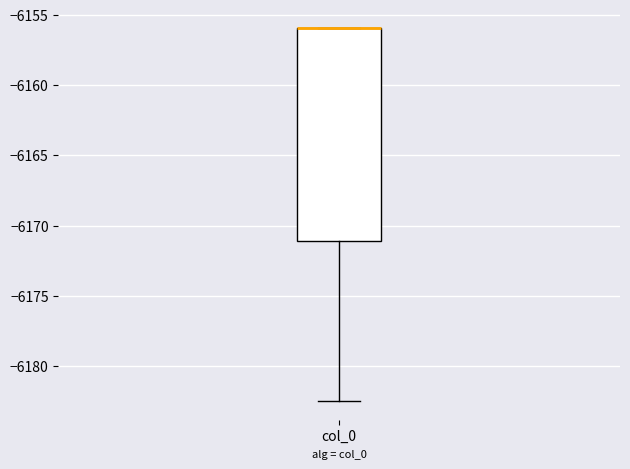

Where is the upper edge of the box for col_0 on the y-axis? The values are not printed on the chart, so give them approximately, as read against the axis.

-6156.0